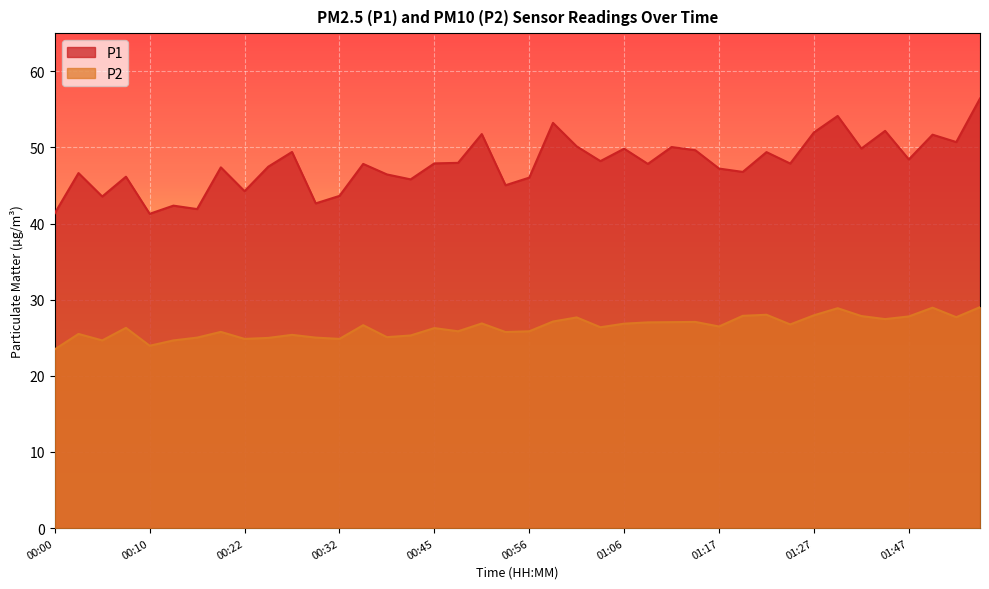

True or false: P1 and P2 intersect in this chart.

False